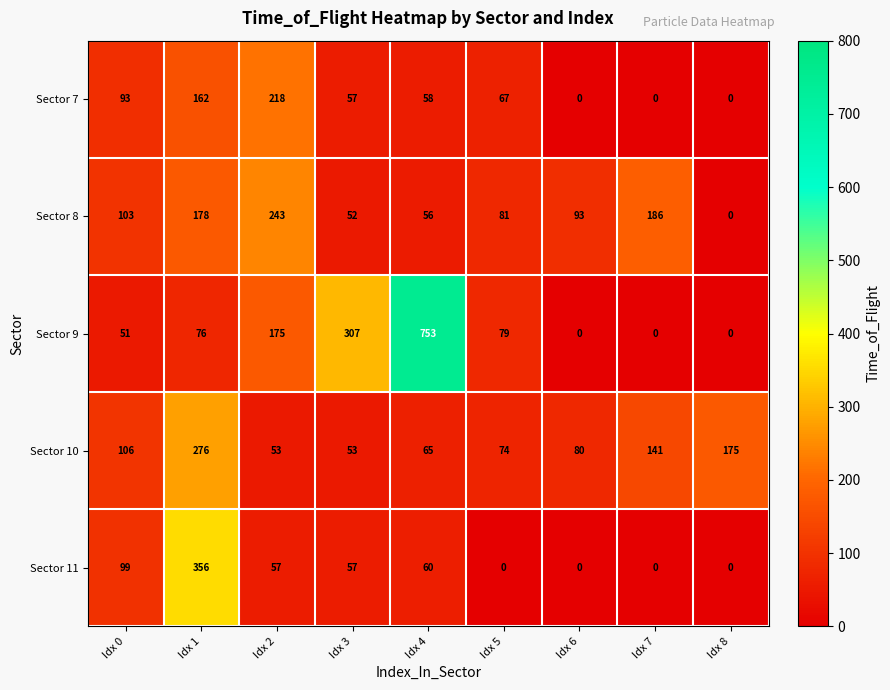

The Sector 7 series shows 57 at Idx 3. True or false?

True